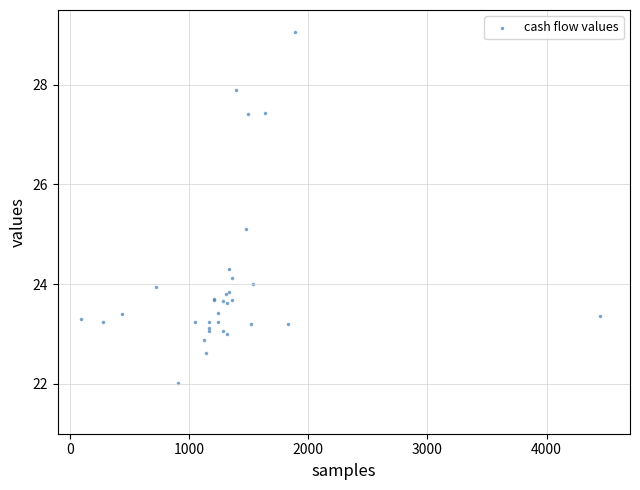

What Y value in the scatter plot is closest to 25?

25.1